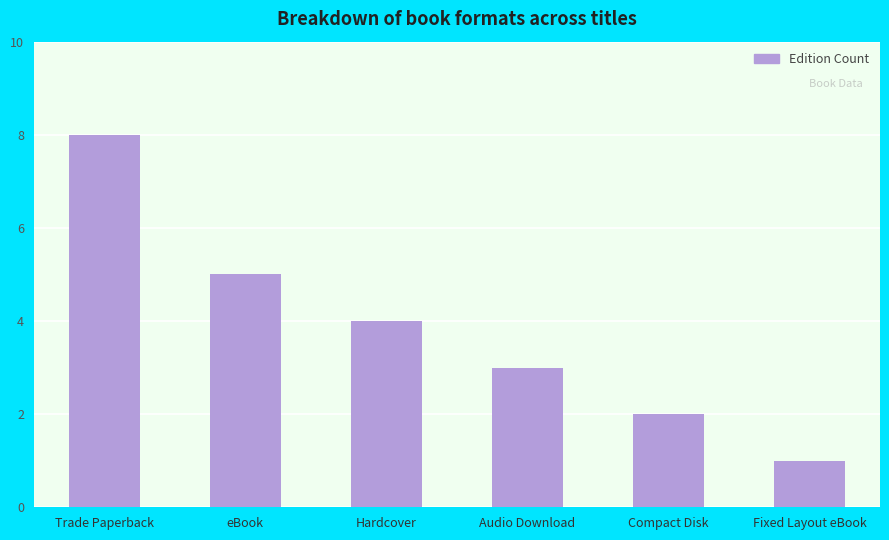

What is the average value?

4